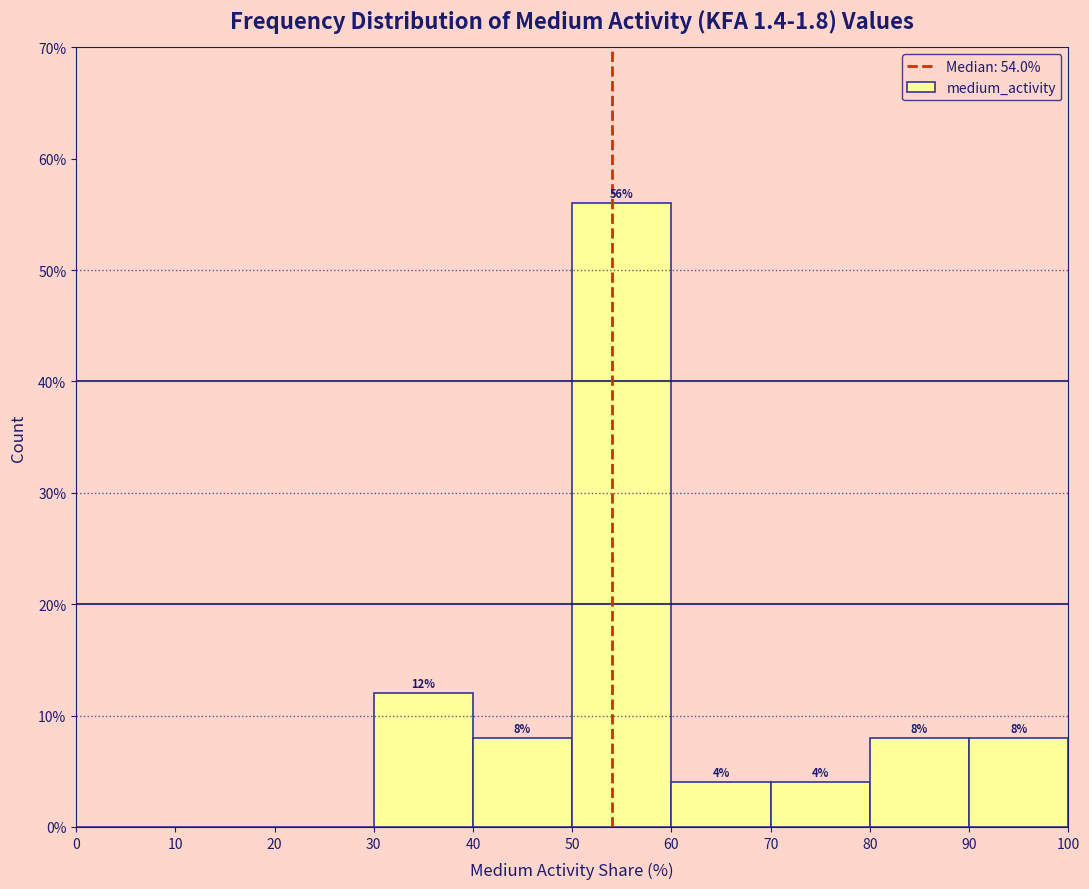

Over which range of the x-axis is the bar tallest?

50 to 60